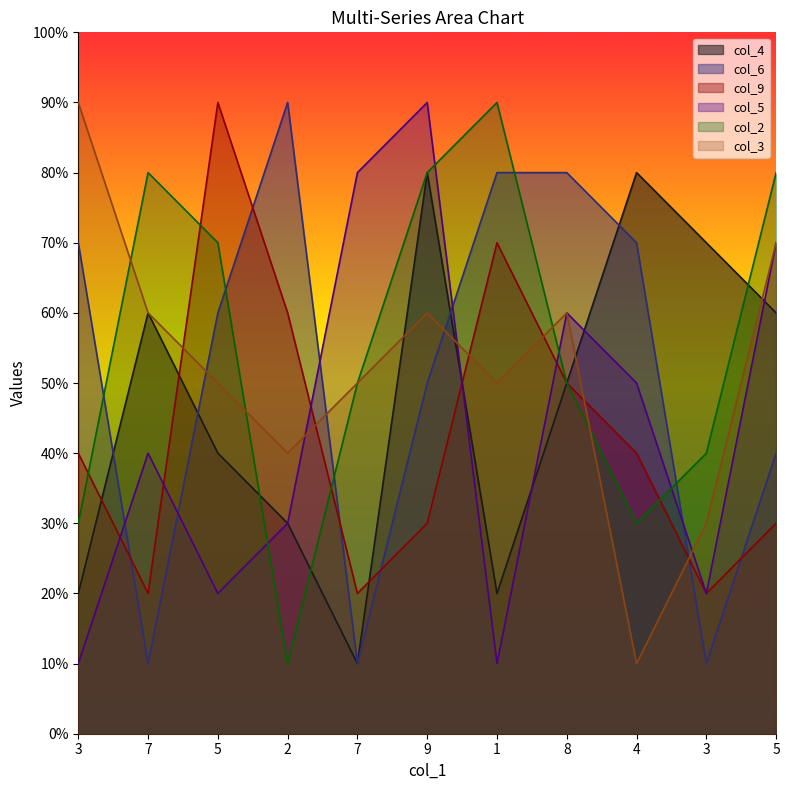

Rank the categories by col_3 value from lowest to highest.

4, 3, 2, 5, 7, 1, 7, 9, 8, 5, 3